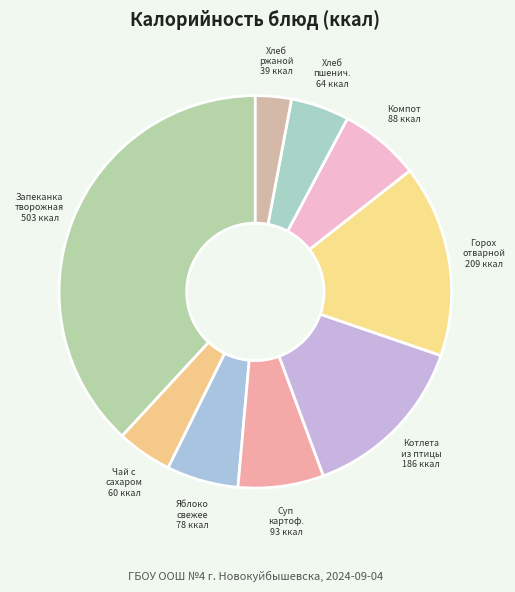

The Запеканка творожная slice represents 38% of the pie. True or false?

True